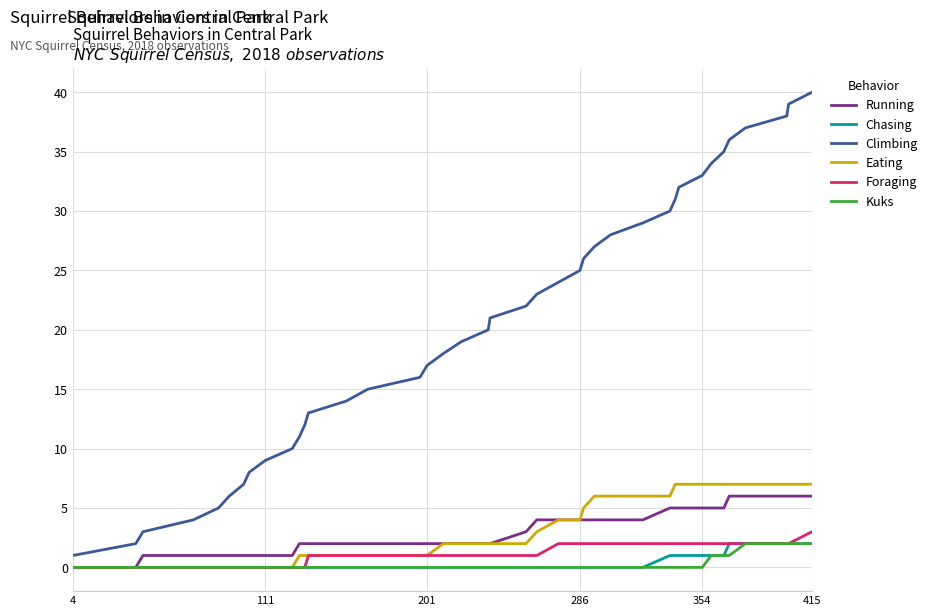

Which series has the widest spread of values?

Climbing